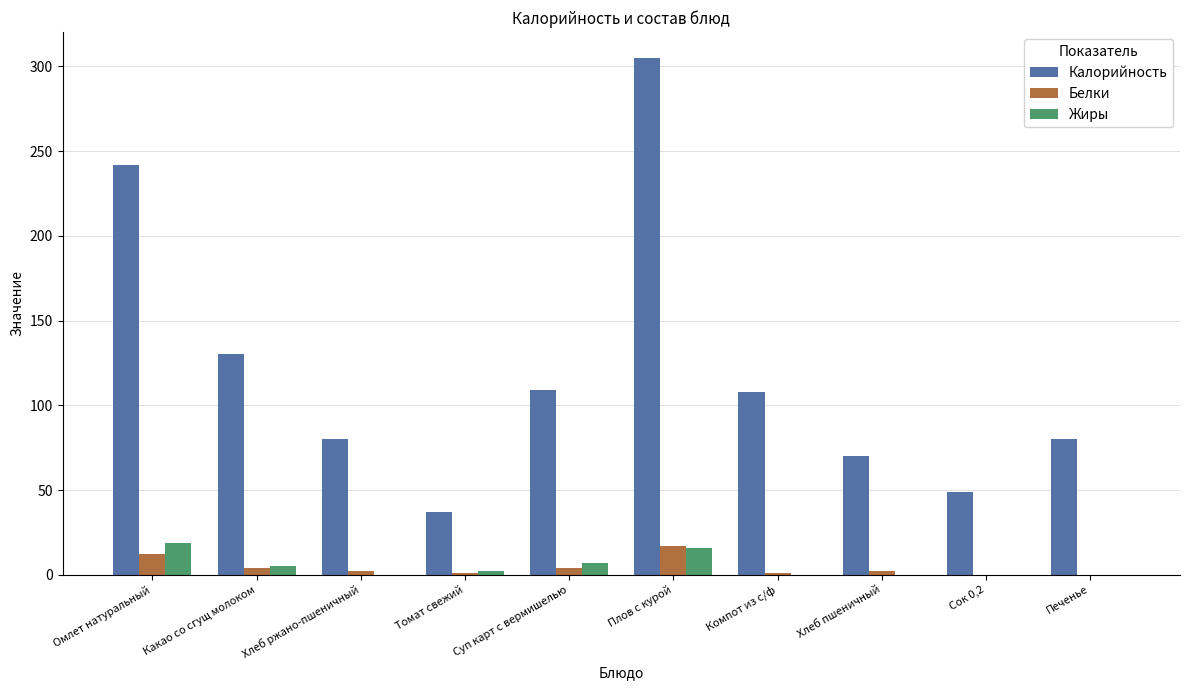

What is the greatest value displayed?

305